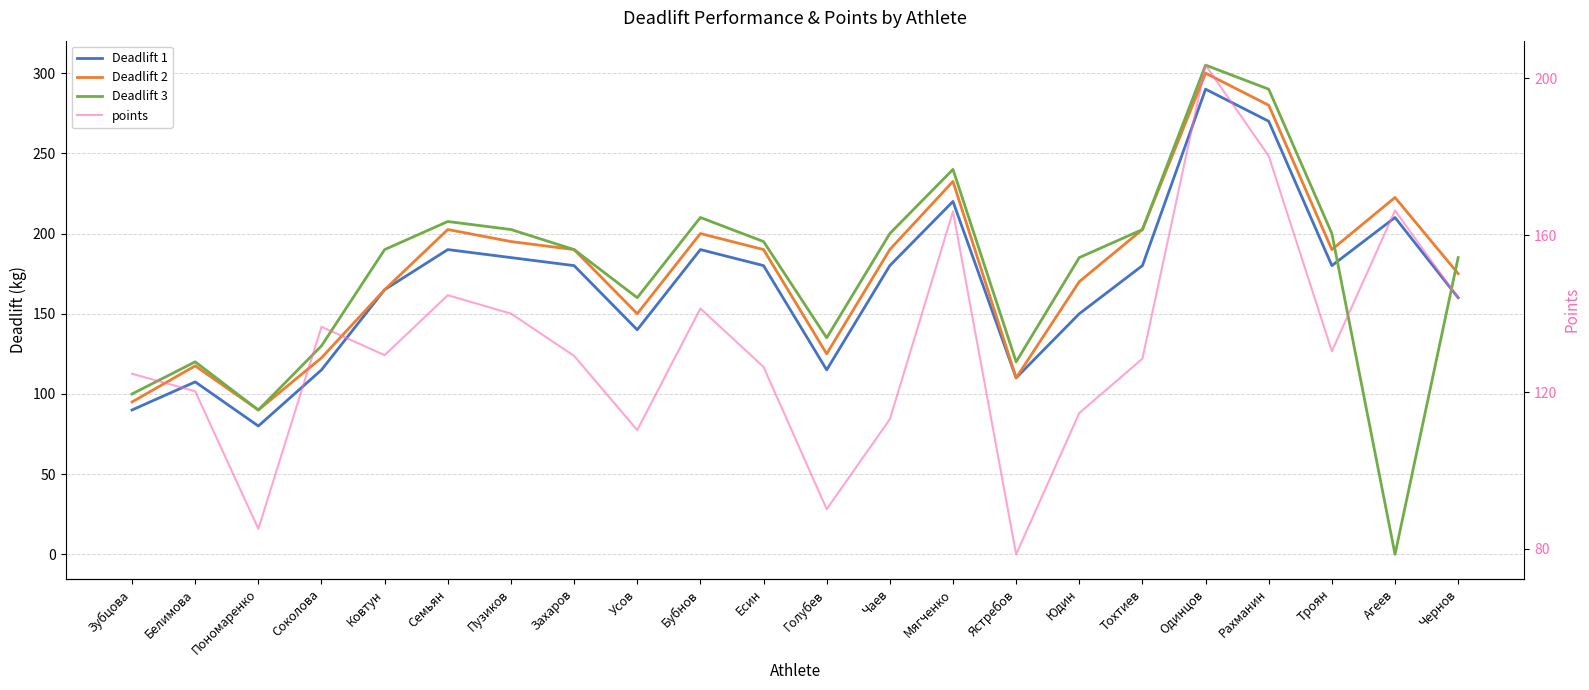

At which category does Deadlift 3 reach its first local valley?

Пономаренко